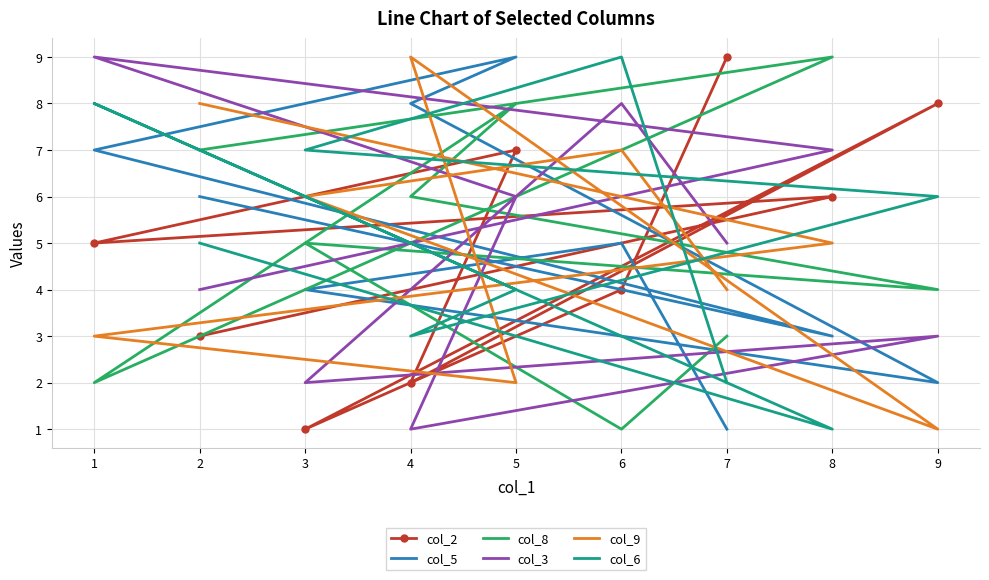

In col_3, how many points are lower than both neighbors (excluding endpoints)?

2